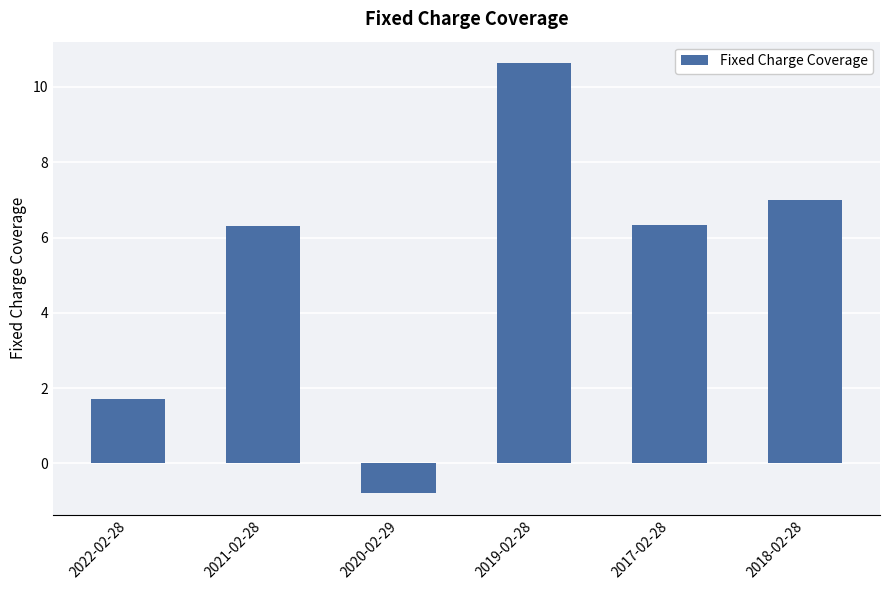

What is the maximum value shown in the chart?

10.6